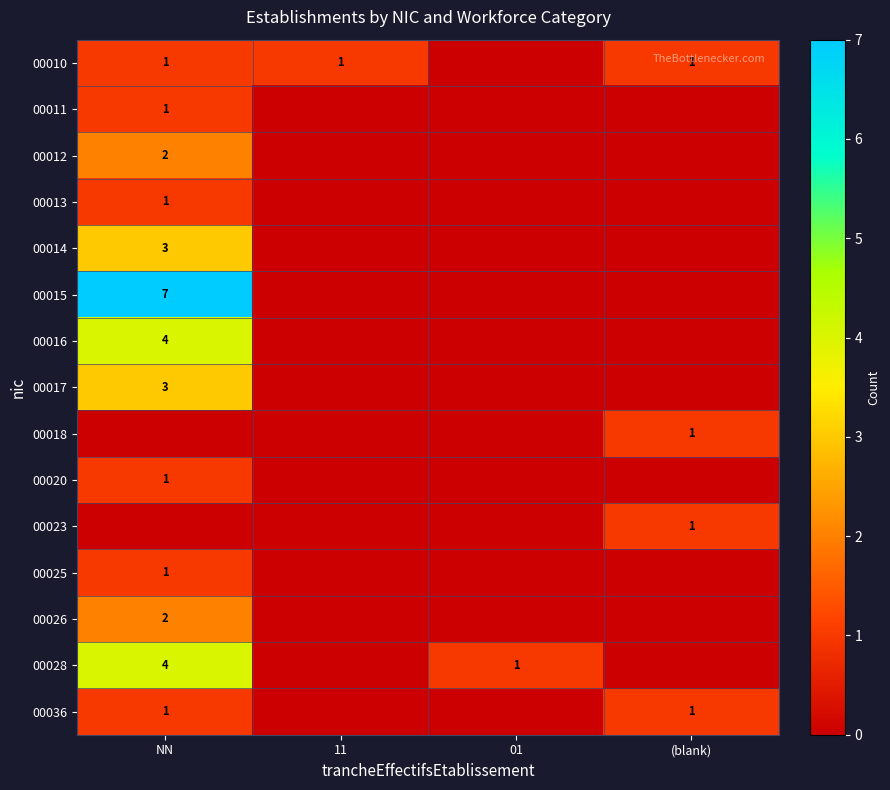

Is the value of 00010 at NN greater than the value of 00014 at NN?

No